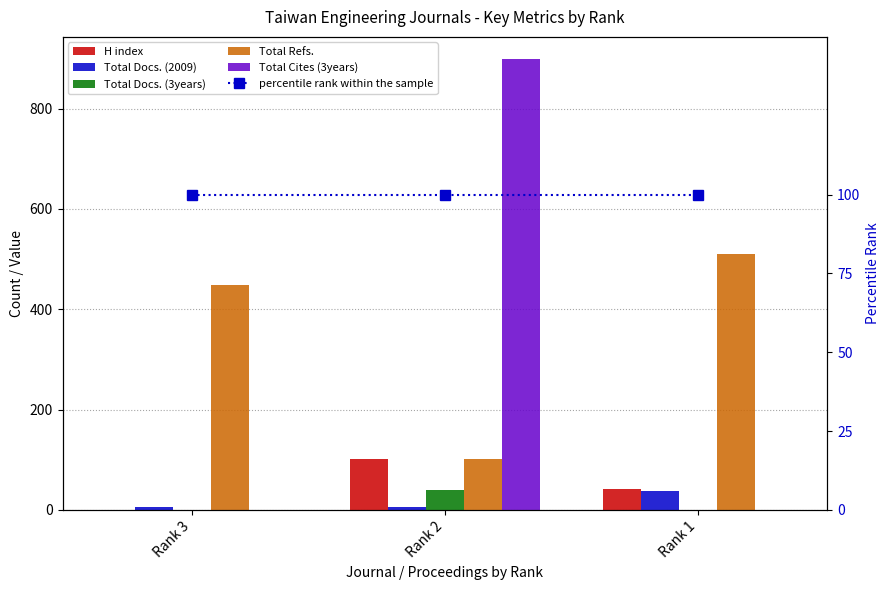

Rank the series by their maximum value, from highest to lowest.

Total Cites (3years), Total Refs., H index, percentile rank within the sample, Total Docs. (3years), Total Docs. (2009)